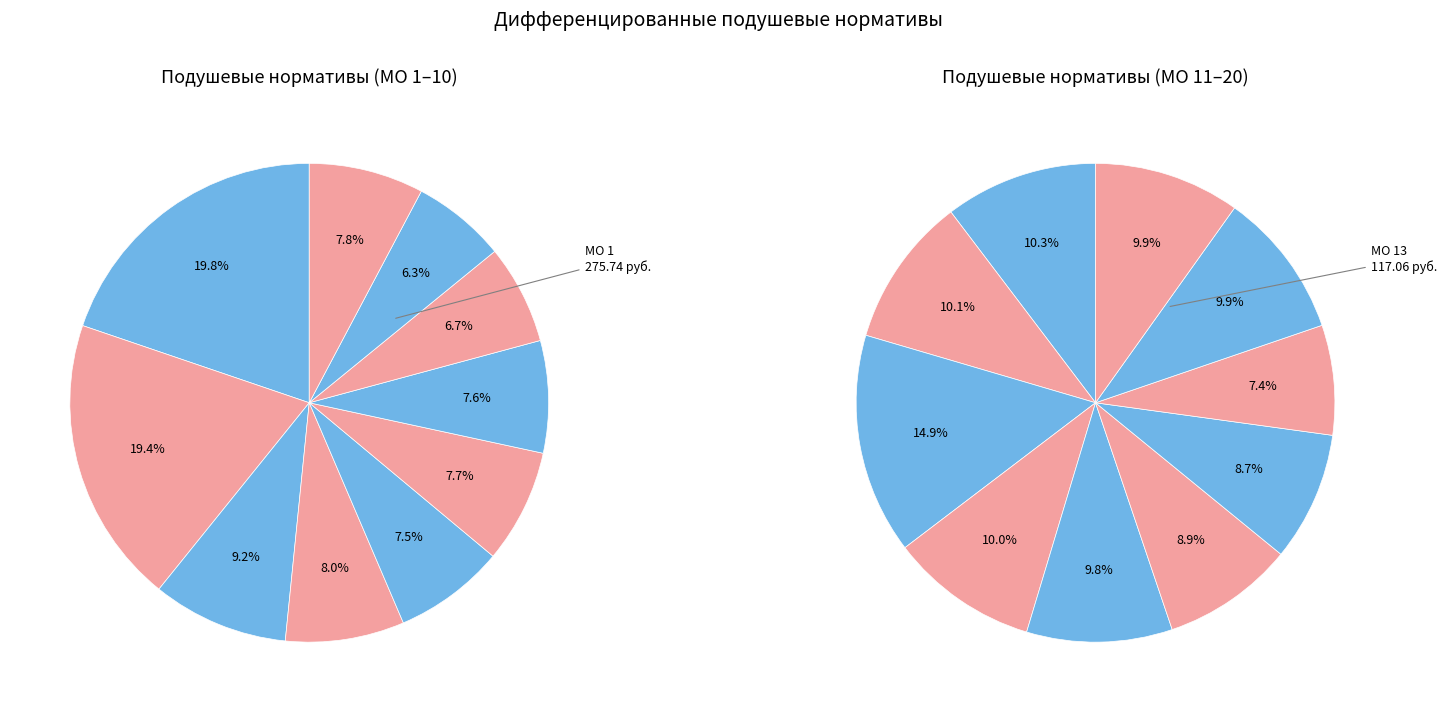

Does any single category account for the majority?

No